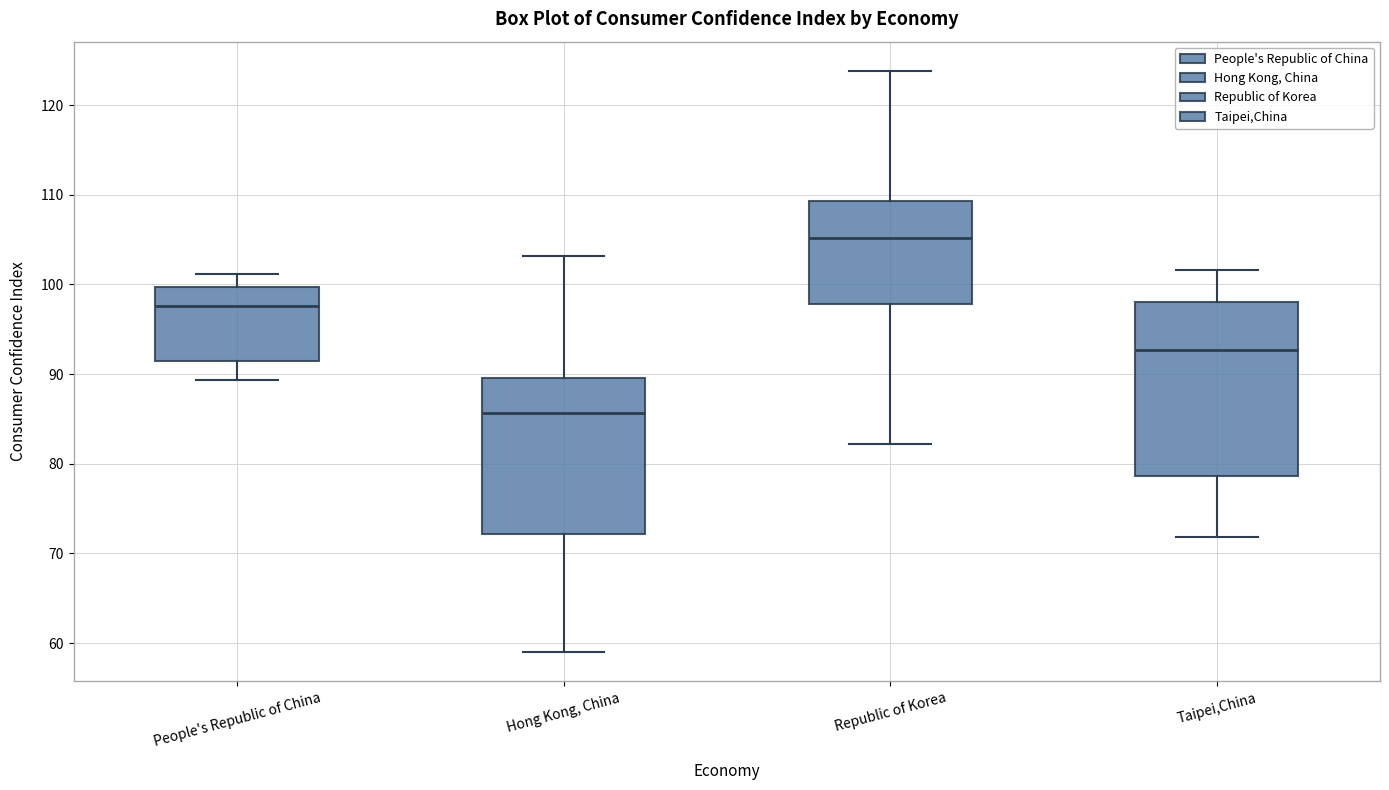

Reading left to right, transcribe this box plot: for each box, give where its median line is, the range the box spans, and where its two whiskers end, as read against the y-axis. The values are not printed on the chart, so give them approximately, as read against the axis.

People's Republic of China: median 98, box 91 to 100, whiskers 89 to 101
Hong Kong, China: median 86, box 72 to 90, whiskers 59 to 103
Republic of Korea: median 105, box 98 to 109, whiskers 82 to 124
Taipei,China: median 93, box 79 to 98, whiskers 72 to 102